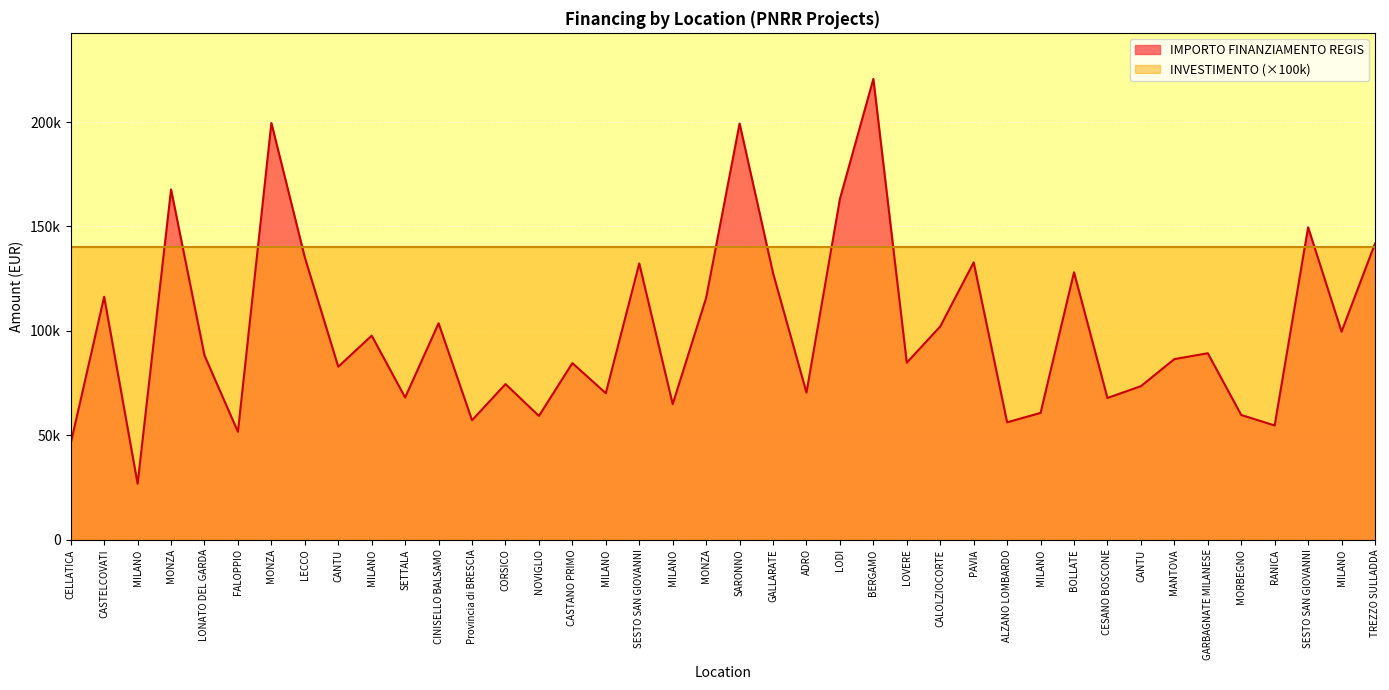

How many lines are shown in the chart?

1